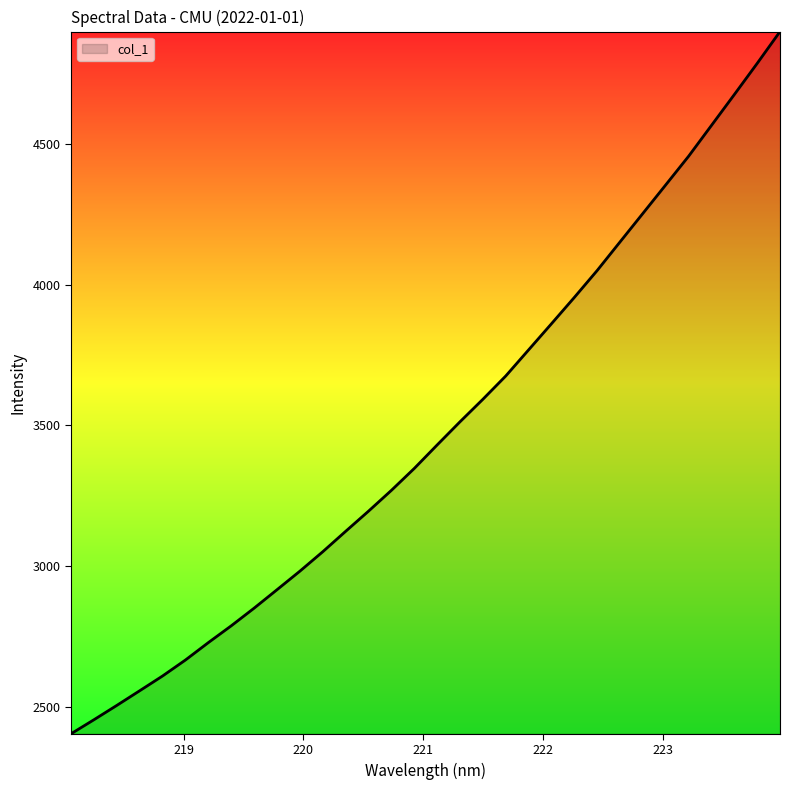

What is the average value?

3482.8